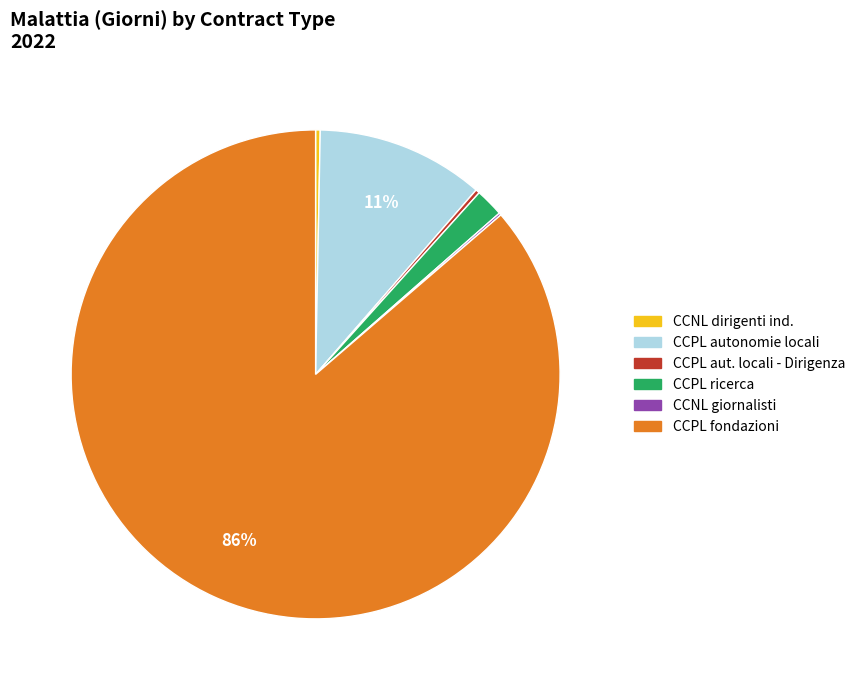

Is there a majority slice in this chart?

Yes